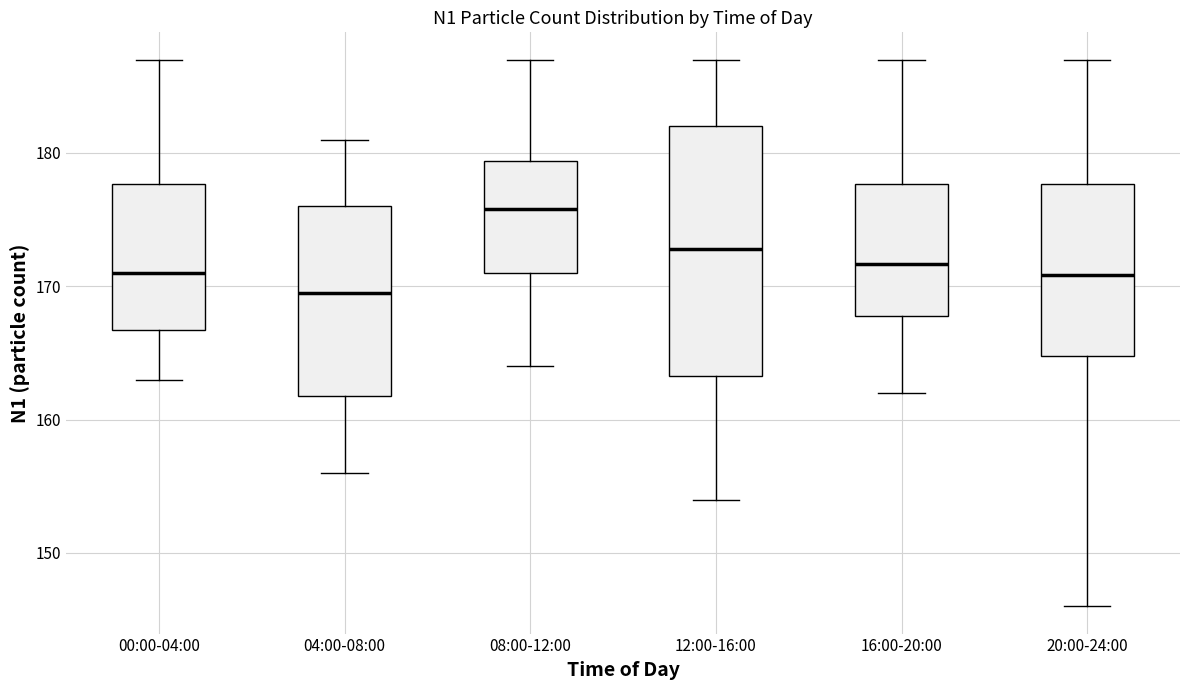

Where is the upper edge of the box for 16:00-20:00 on the y-axis? The values are not printed on the chart, so give them approximately, as read against the axis.

178